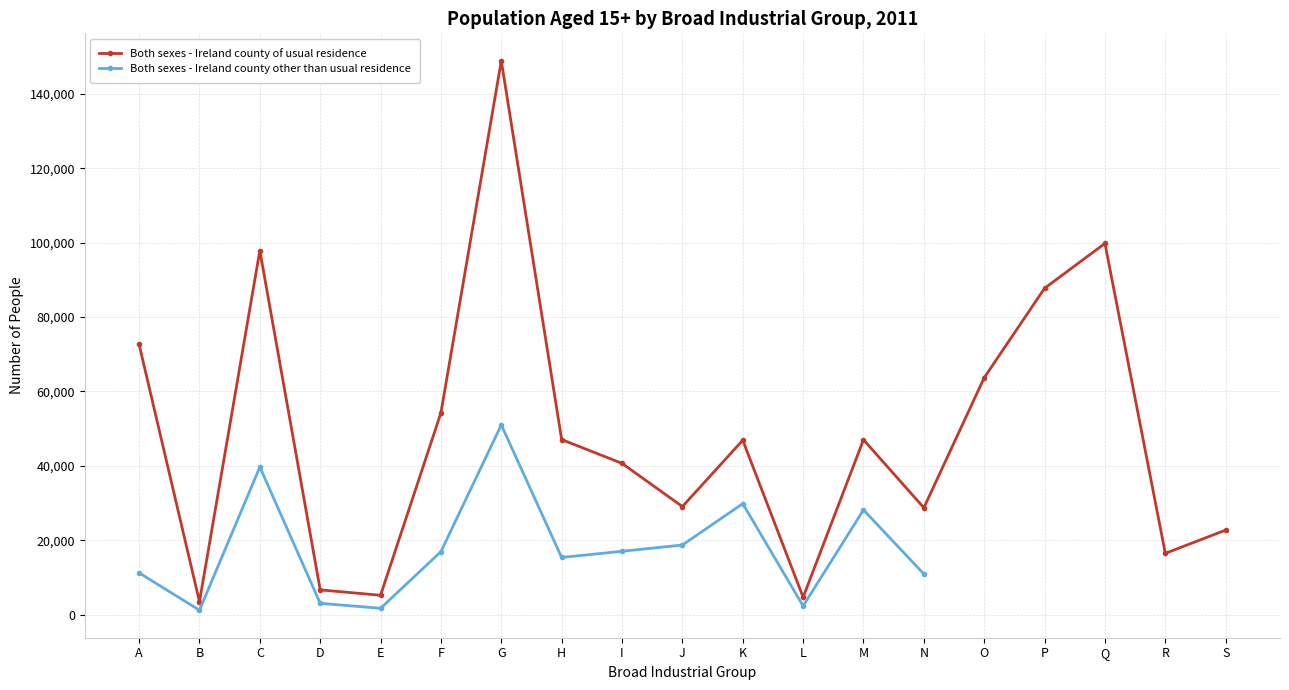

Is it true that Both sexes - Ireland county other than usual residence equals 10648.1 at H?

False